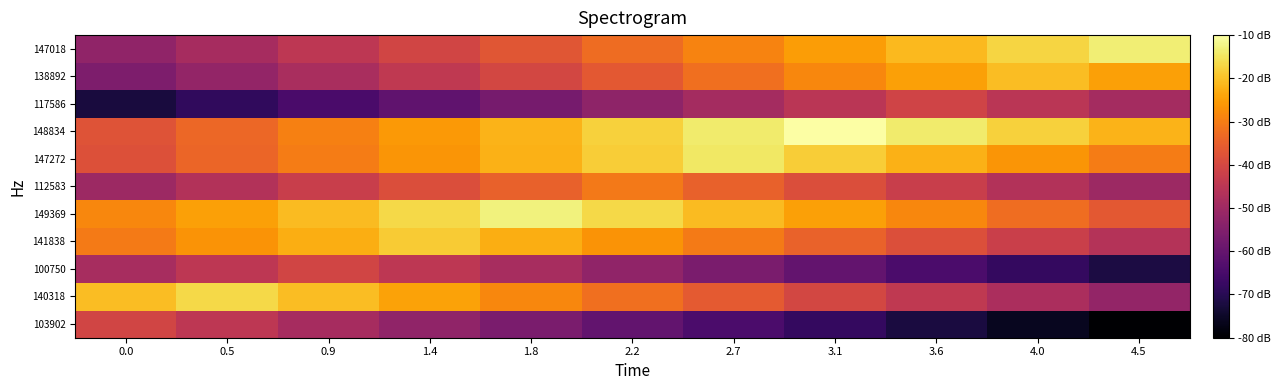

At which category does the chart reach its peak across all series?

3.1